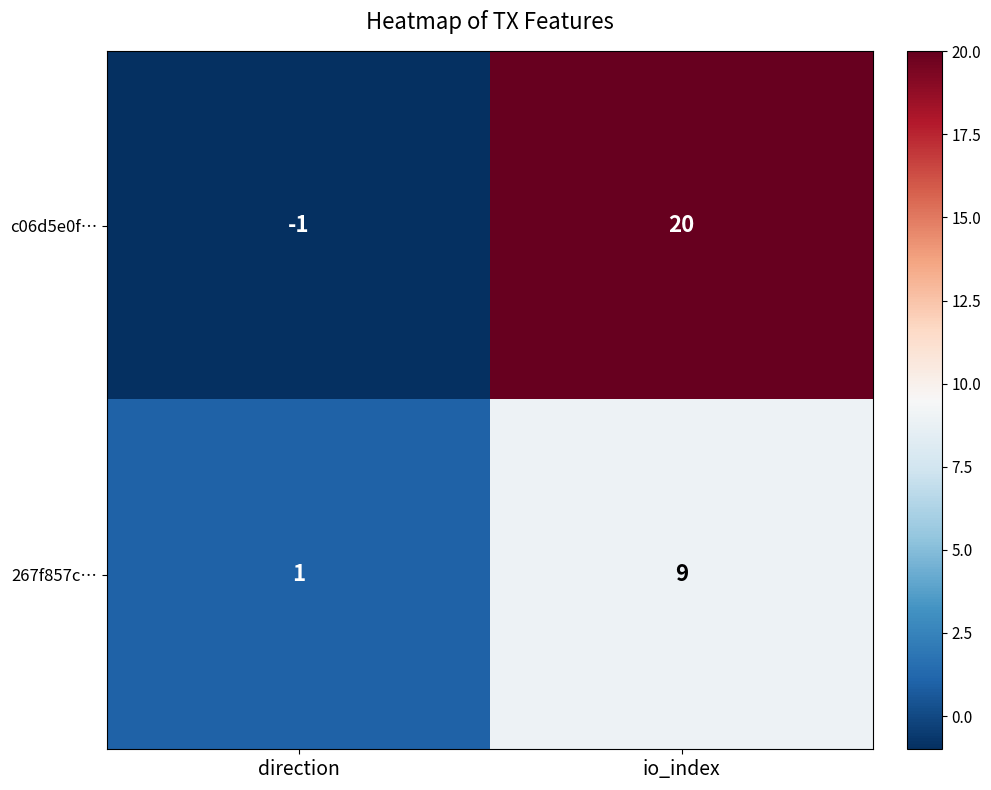

True or false: c06d5e0f… has a value of 26 at io_index.

False